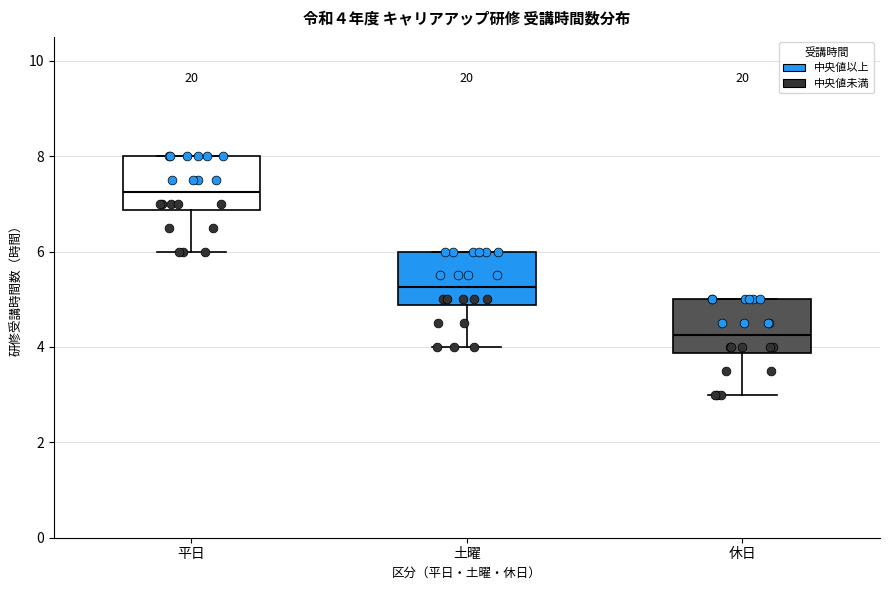

Which box's median line is the highest?

平日